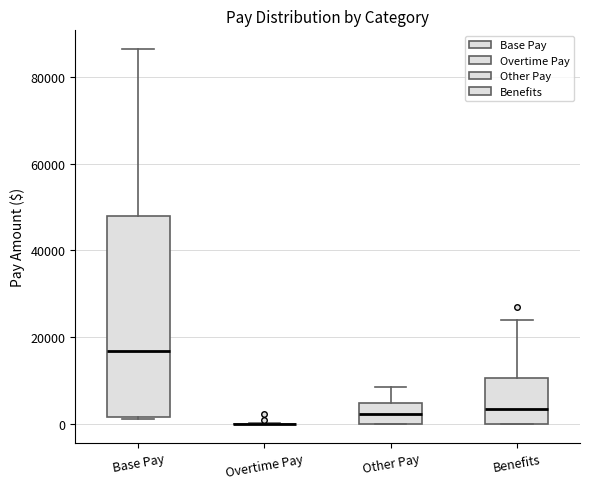

Reading left to right, read every box against the y-axis: the position of its median line, the range the box covers, and the ends of its whiskers. The values are not printed on the chart, so give them approximately, as read against the axis.

Base Pay: median 16000, box 2000 to 48000, whiskers 2000 to 86000
Overtime Pay: box collapsed to a line at 0, whiskers 0 to 0
Other Pay: median 2000, box 0 to 4000, whiskers 0 to 8000
Benefits: median 4000, box 0 to 10000, whiskers 0 to 24000